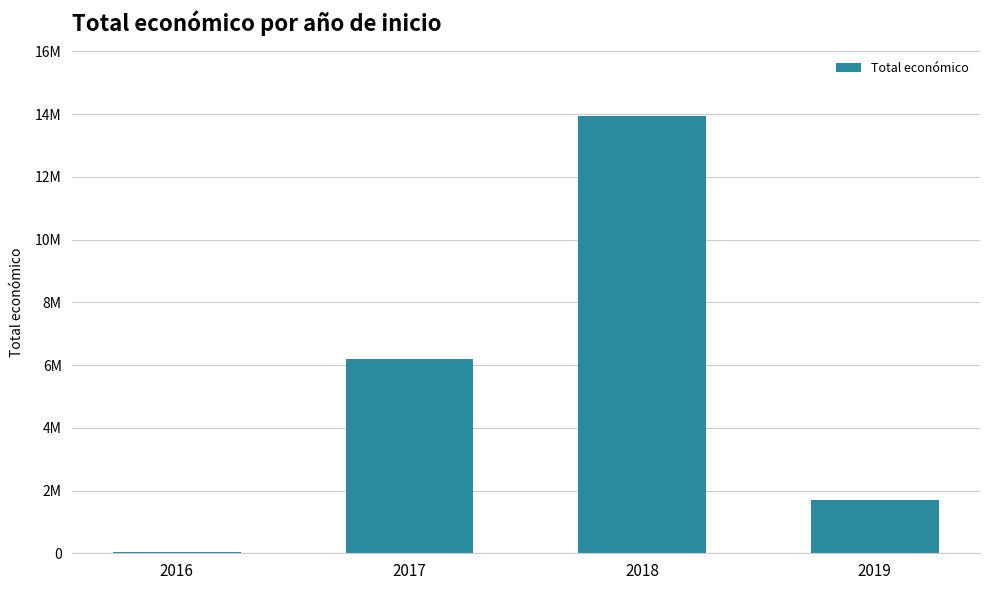

The value at 2018 is 23241734. True or false?

False